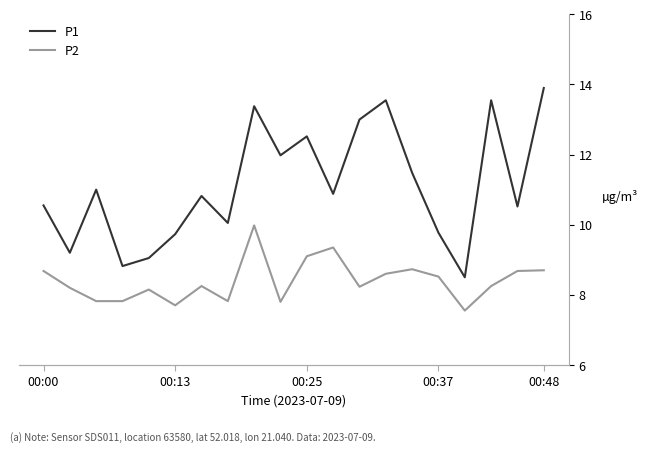

In P1, how many points are lower than both neighbors (excluding endpoints)?

7